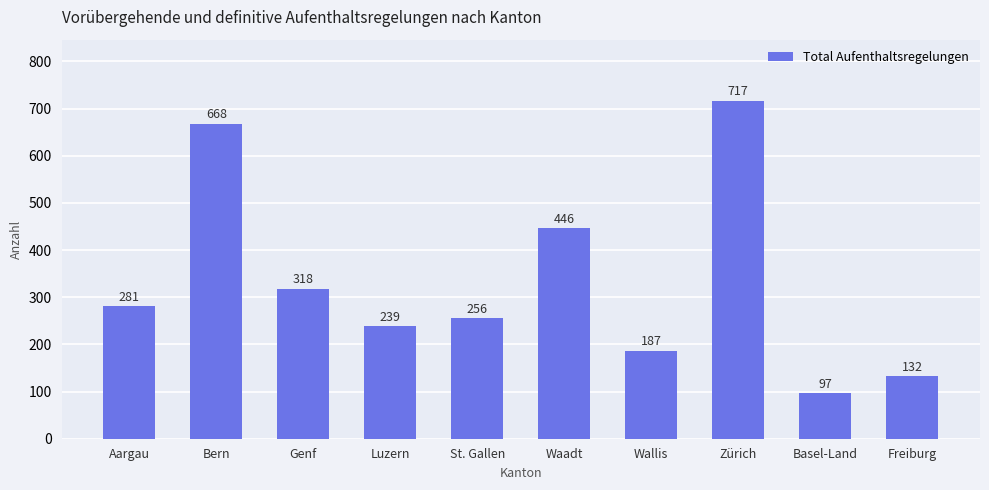

What is the value of the 2nd bar from the left?

668